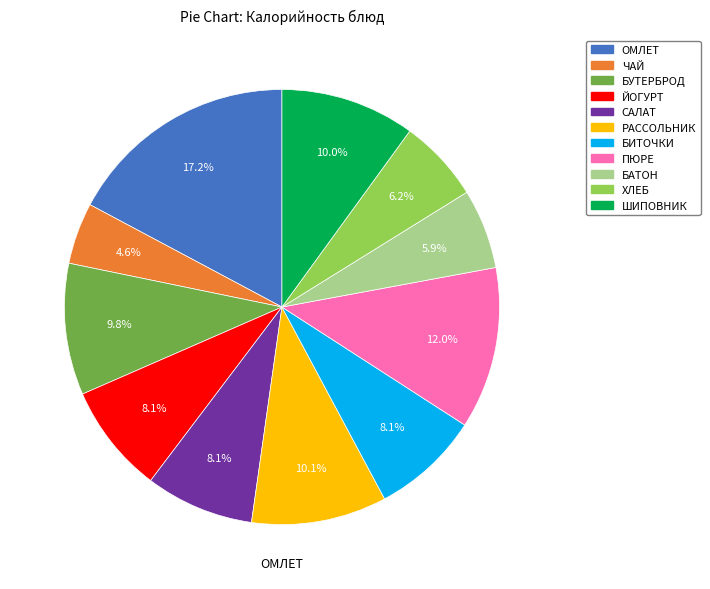

Does any single category account for the majority?

No